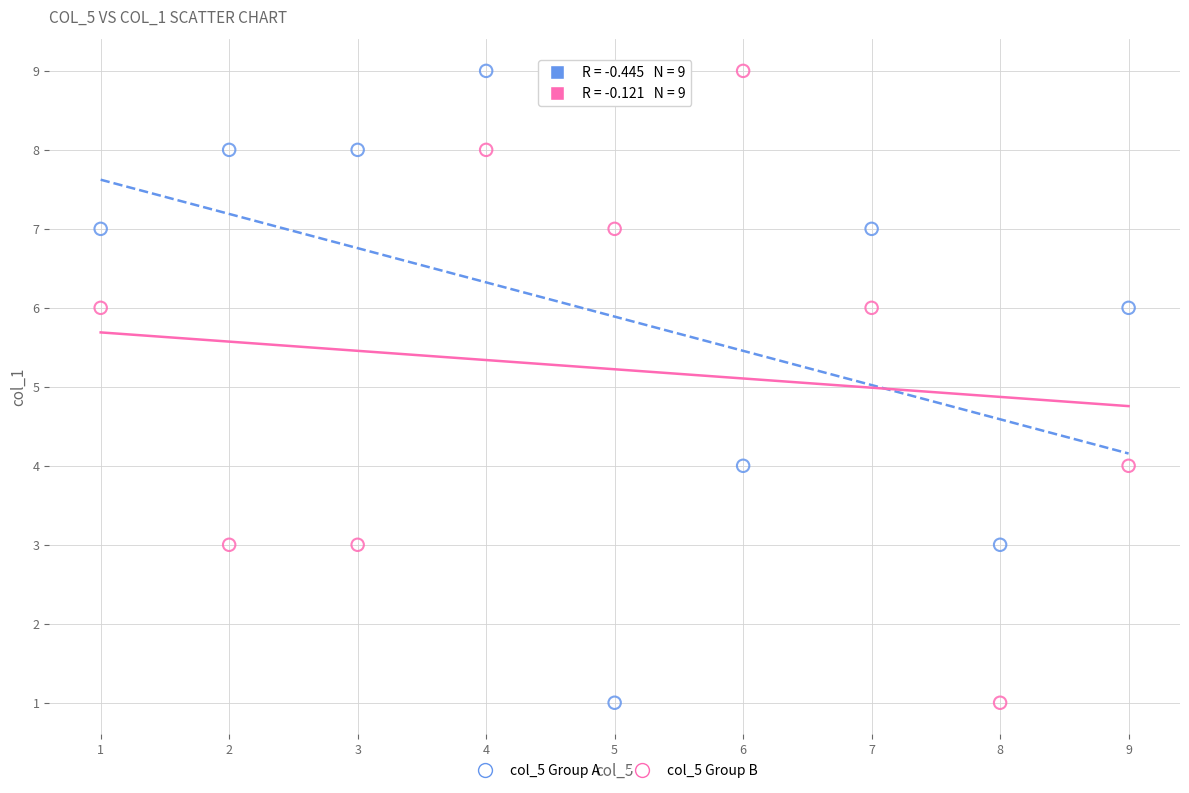

What is the X range (max minus min) for the scatter plot?

8